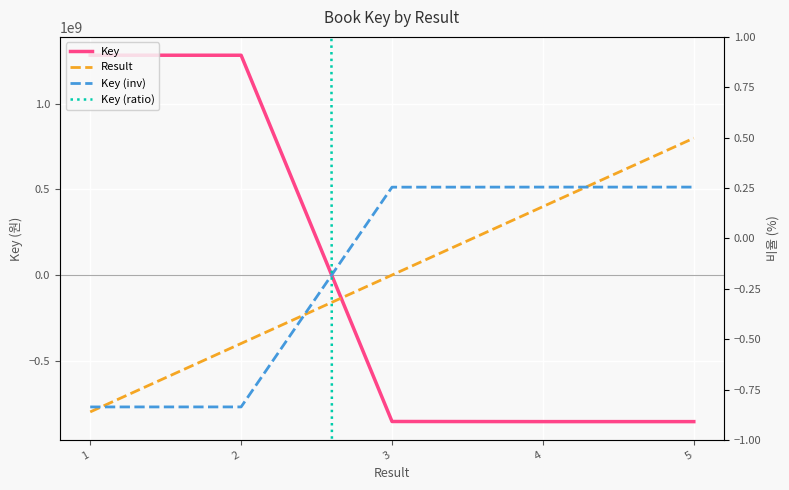

True or false: Key (inv) and Result intersect in this chart.

True